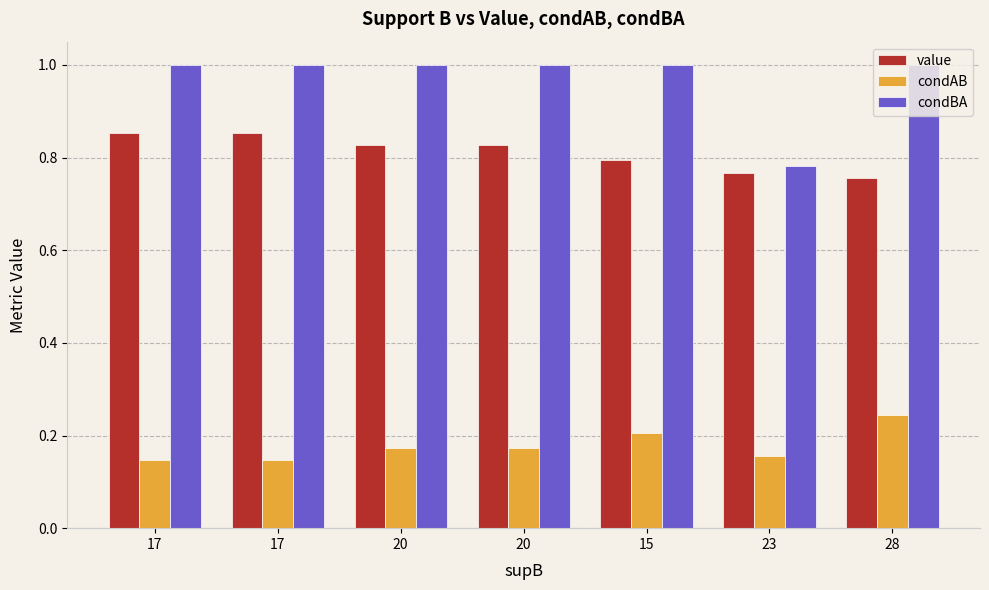

Are the bars grouped side by side (vs. stacked)?

Yes